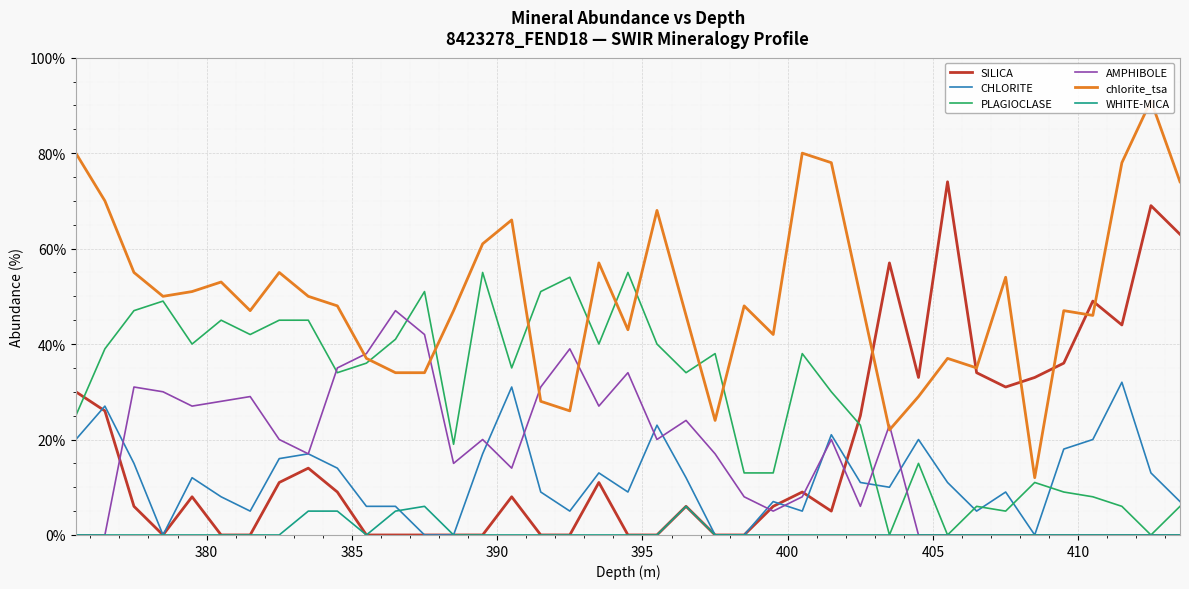

What is the maximum value for PLAGIOCLASE?

55